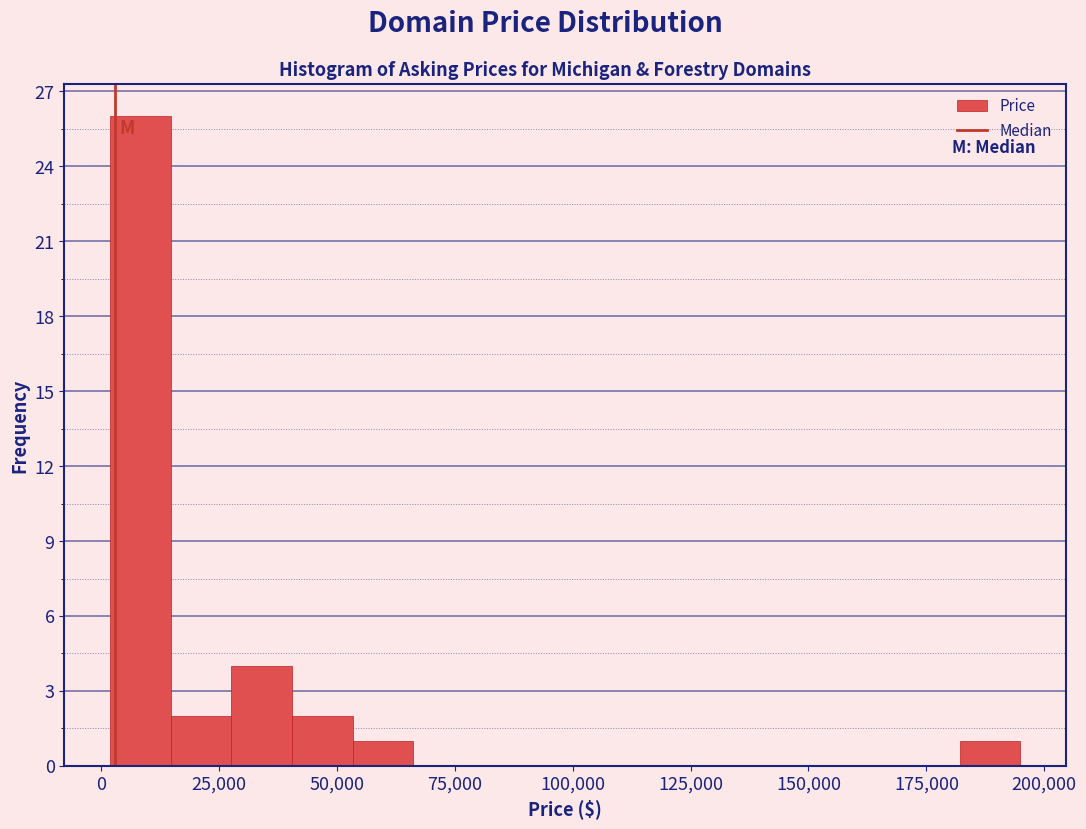

Read against the x-axis, roughly where is the centre of the tallest bar?

10000